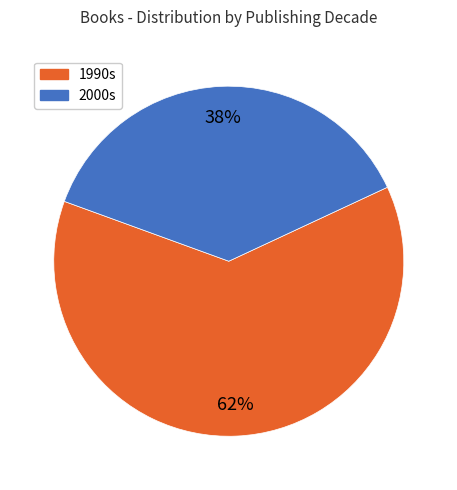

To the nearest percent, what is the average slice percentage?

50%